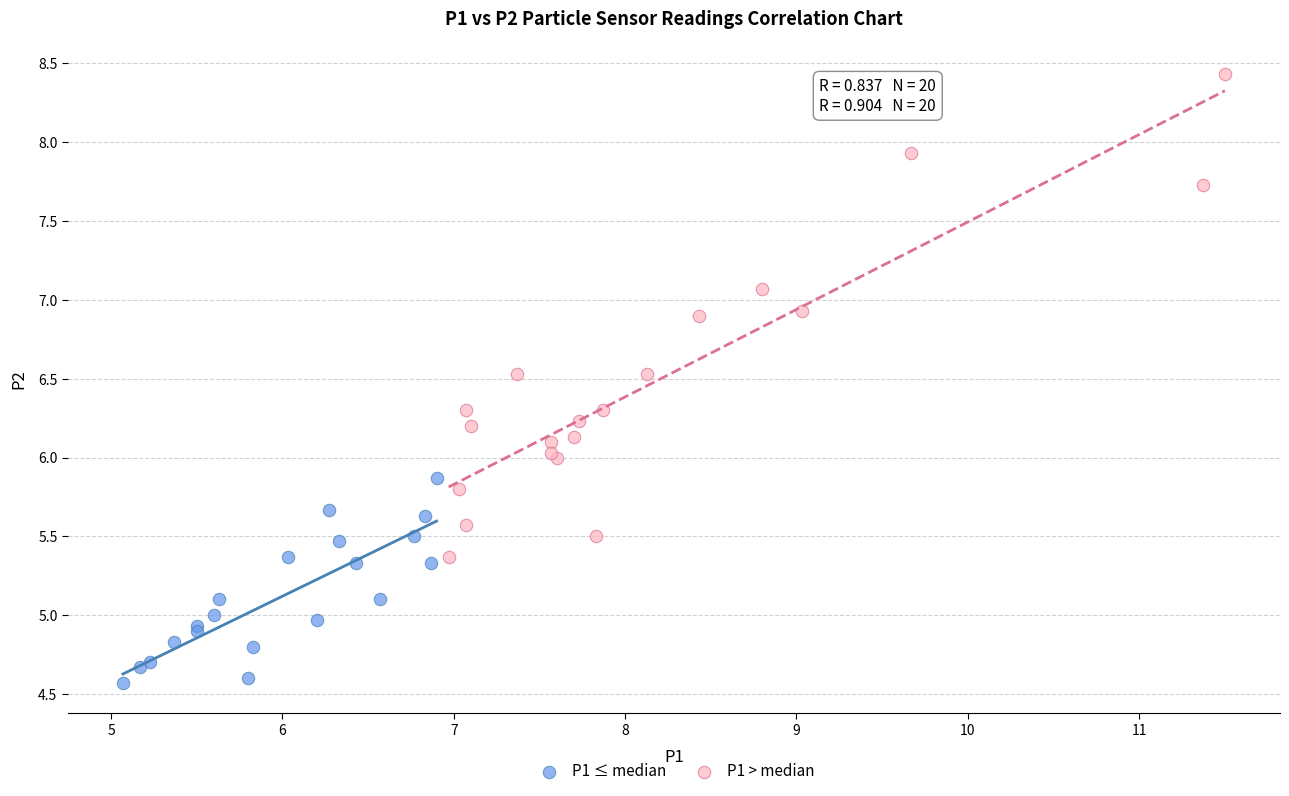

Which series reaches the minimum Y coordinate?

P1 ≤ median